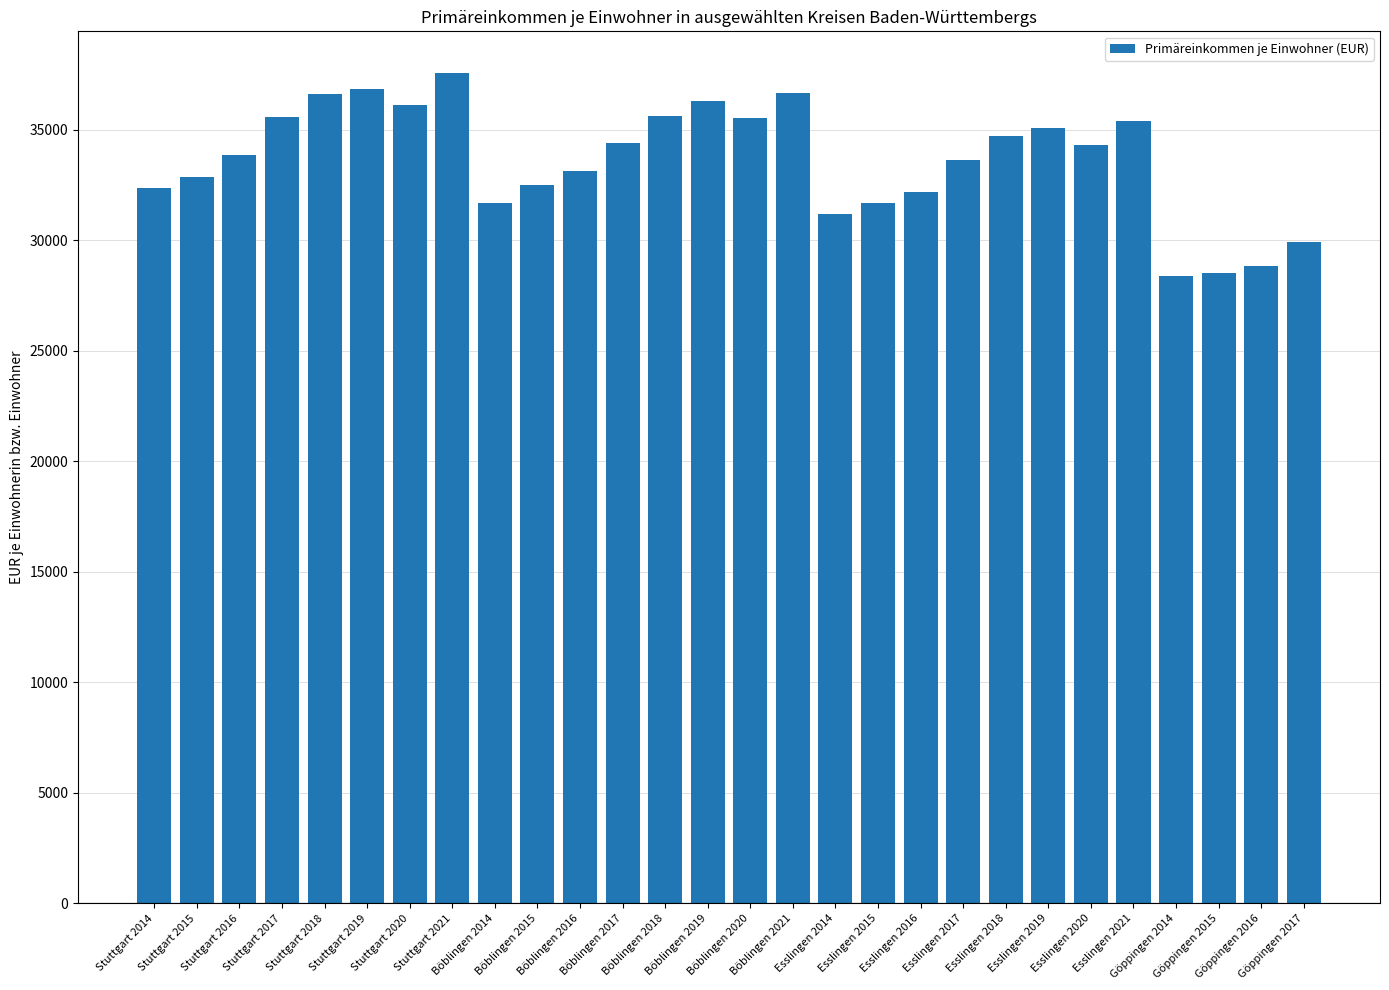

What is the value of the 9th bar from the left?

31666